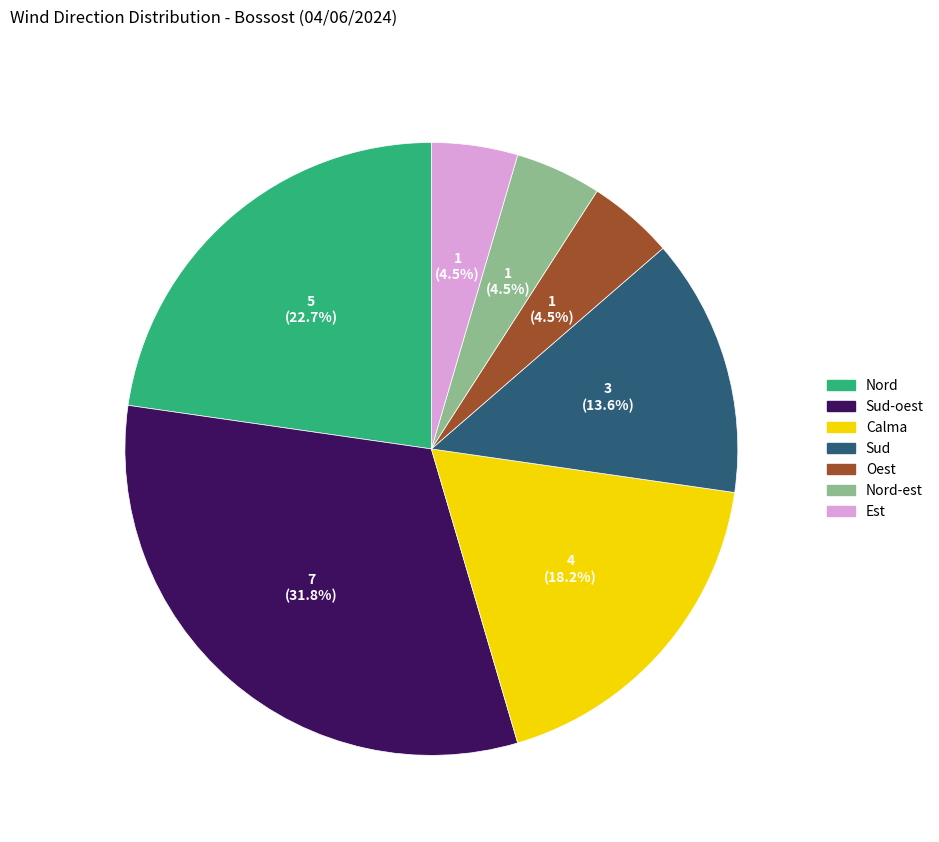

Is there any slice that represents more than half of the pie?

No